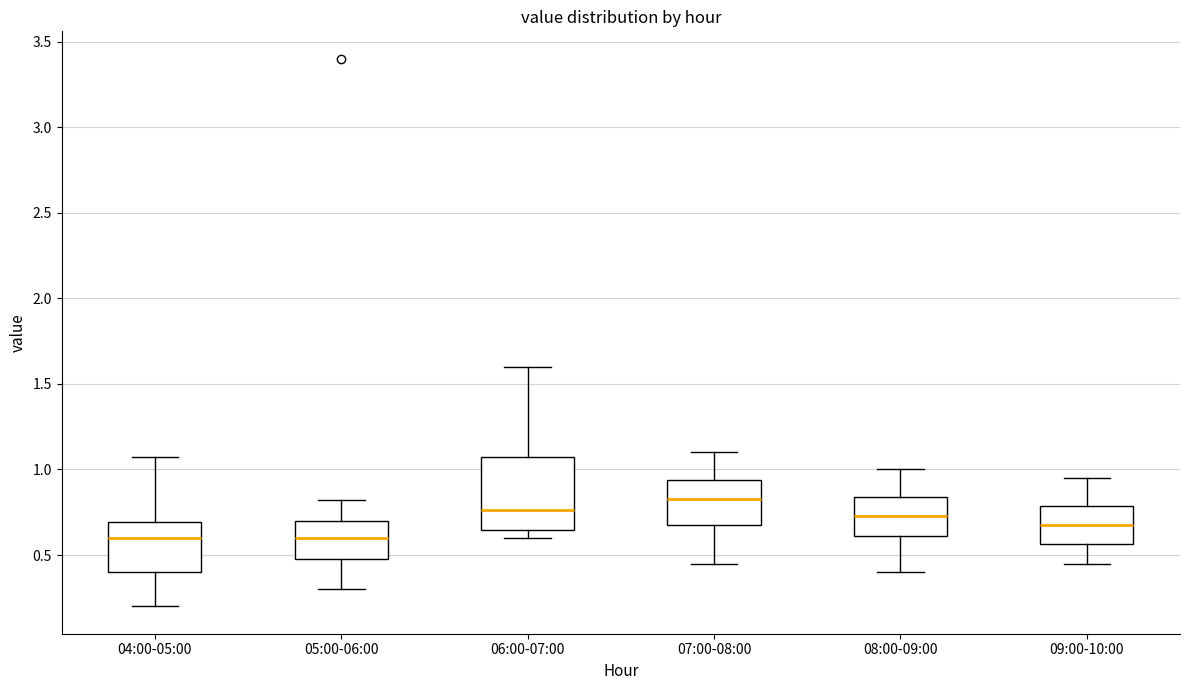

Where does the median line of the box for 06:00-07:00 sit on the y-axis? The values are not printed on the chart, so give them approximately, as read against the axis.

0.75